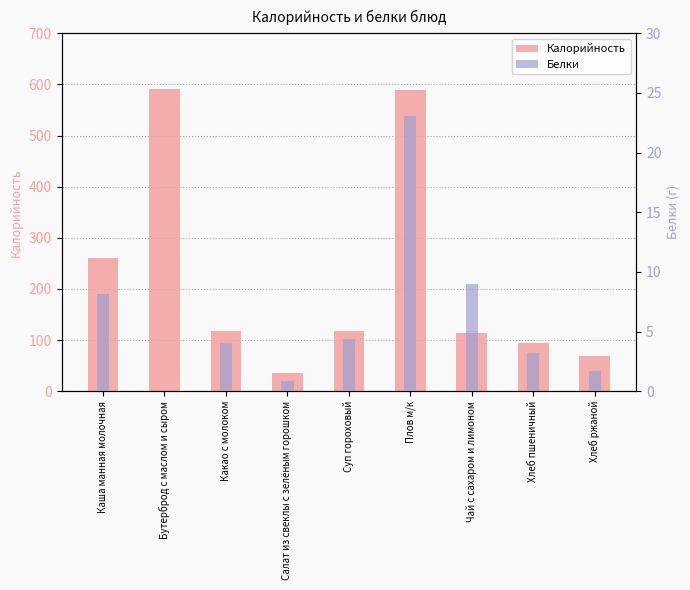

True or false: Белки has a value of 23.1 at Плов м/к.

True